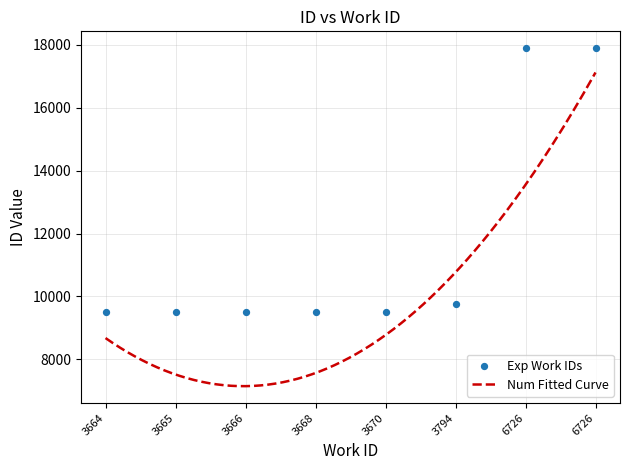

Approximately how many times larger is the value at 6726 compared to 3665?

1.9